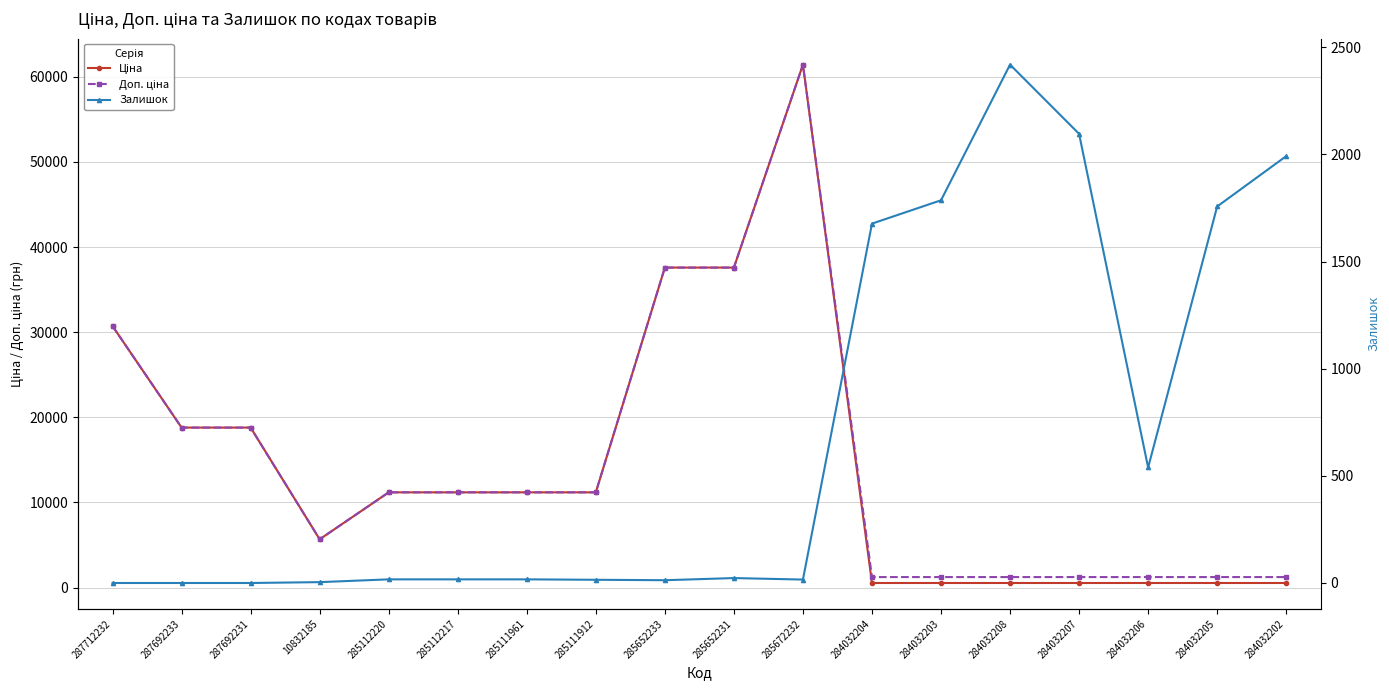

What is the total value across all series at 284032206?

2313.4